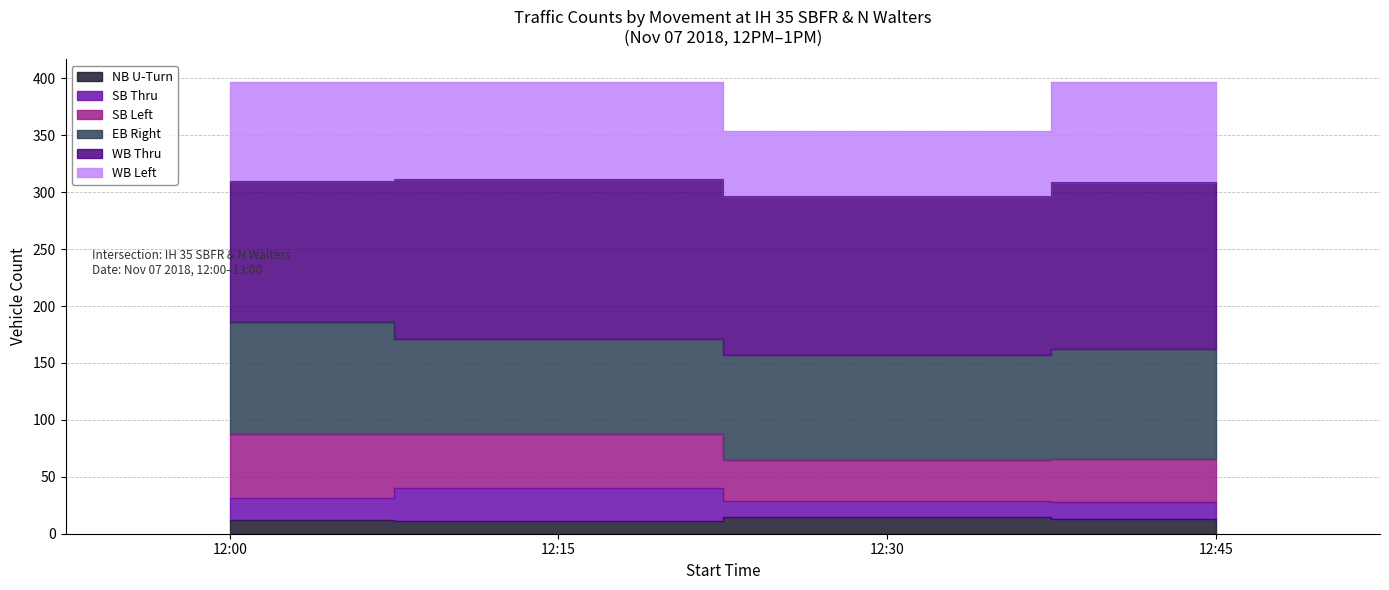

What is the difference between the maximum and second lowest values in the NB U-Turn series?

3